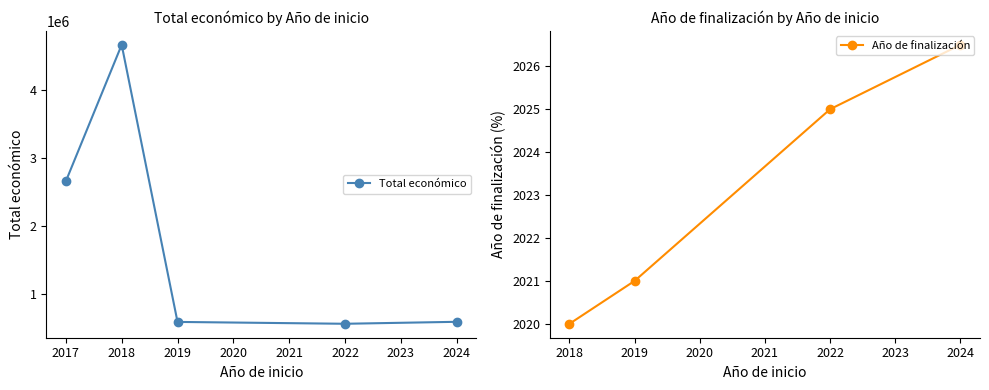

What is the value of the Total económico point at the 4th from the left?

563581.0